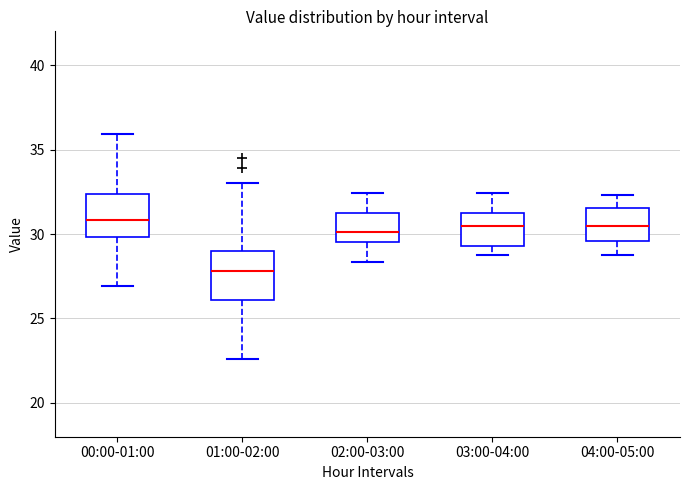

Where is the lower edge of the box for 04:00-05:00 on the y-axis? The values are not printed on the chart, so give them approximately, as read against the axis.

29.5